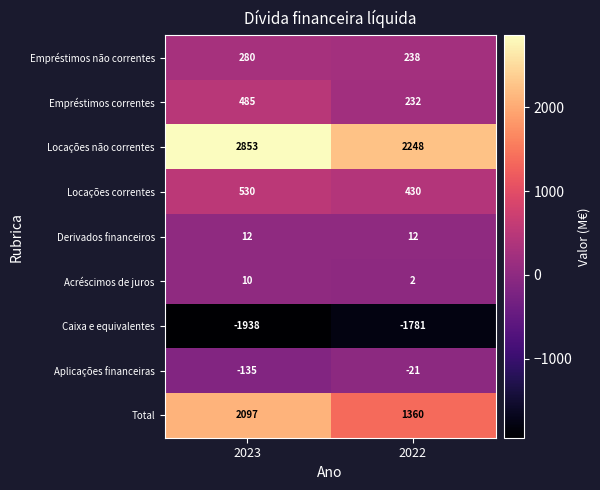

At 2022, list the series in order from largest to smallest.

Locações não correntes, Total, Locações correntes, Empréstimos não correntes, Empréstimos correntes, Derivados financeiros, Acréscimos de juros, Aplicações financeiras, Caixa e equivalentes